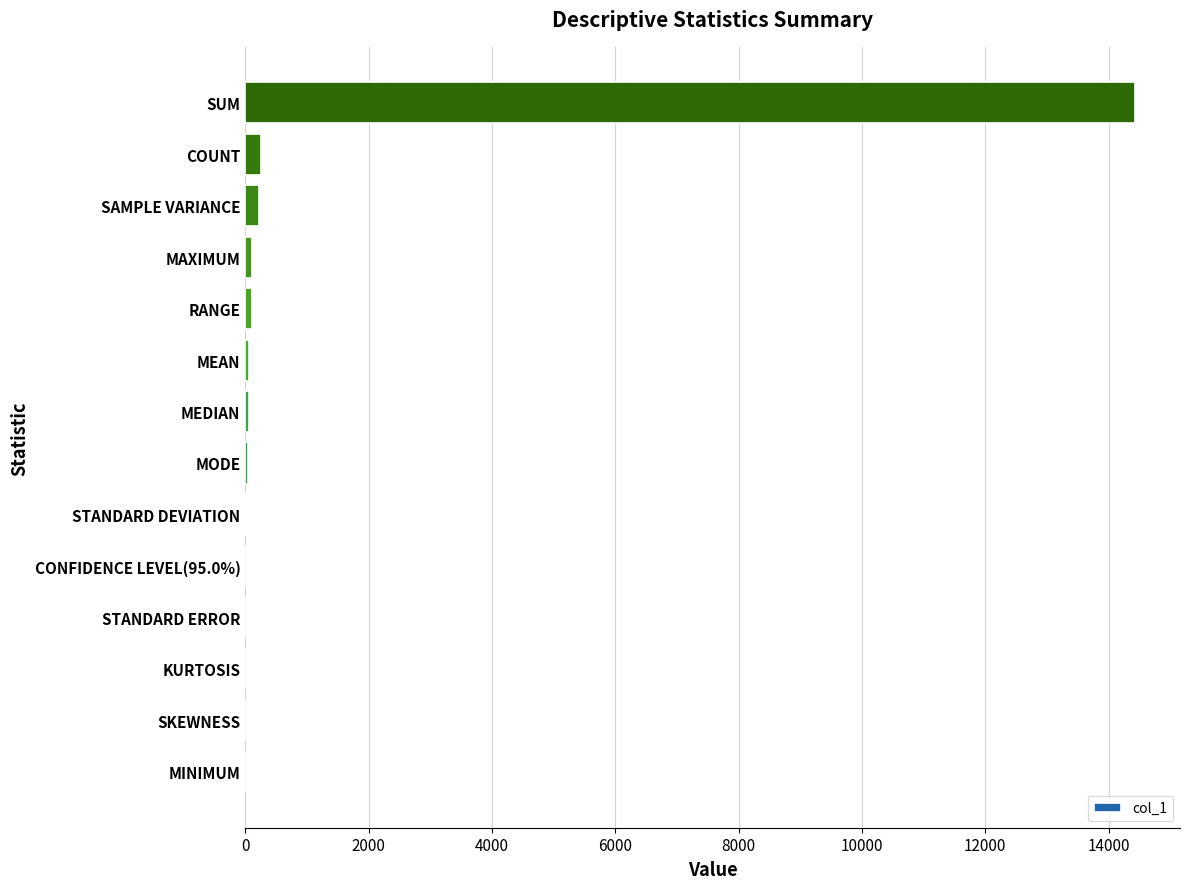

At which category does the chart reach its peak across all series?

SUM